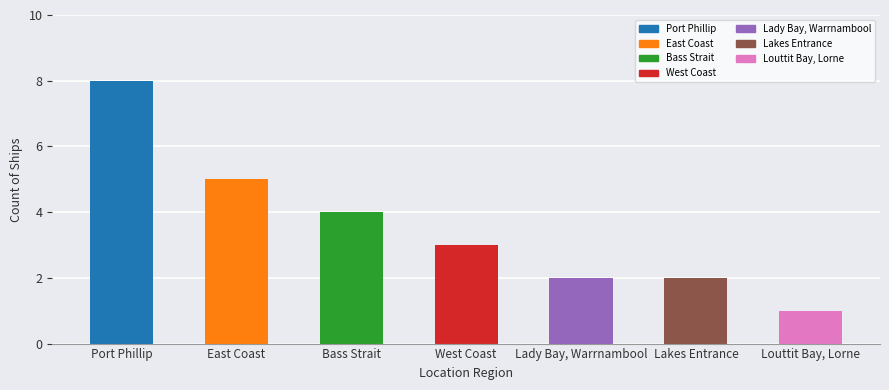

What is the smallest value displayed?

1